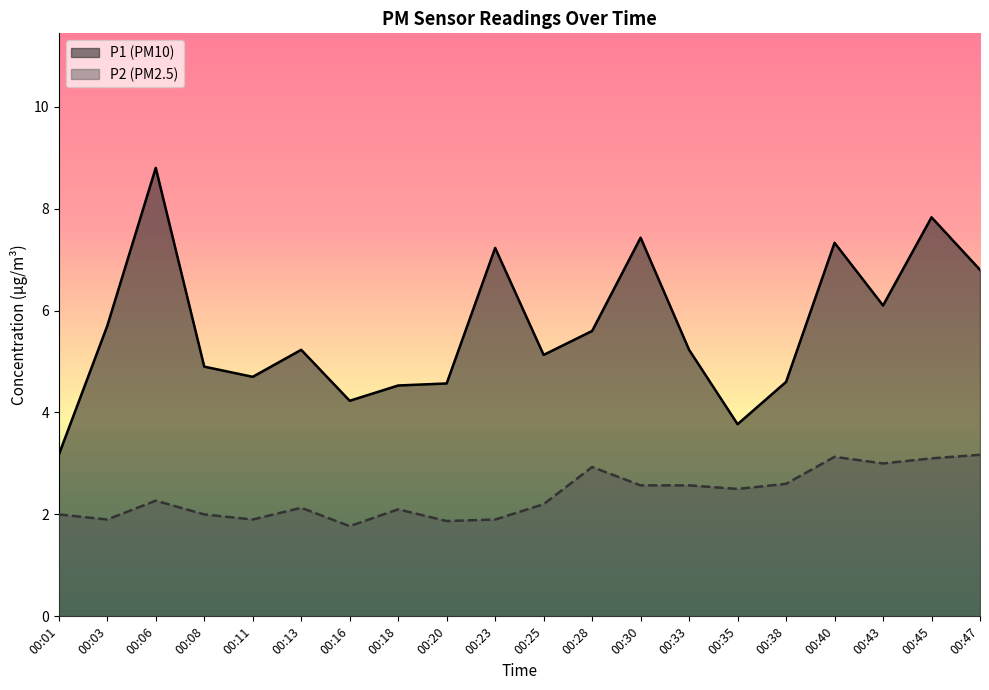

True or false: P1 and P2 cross at least once.

False